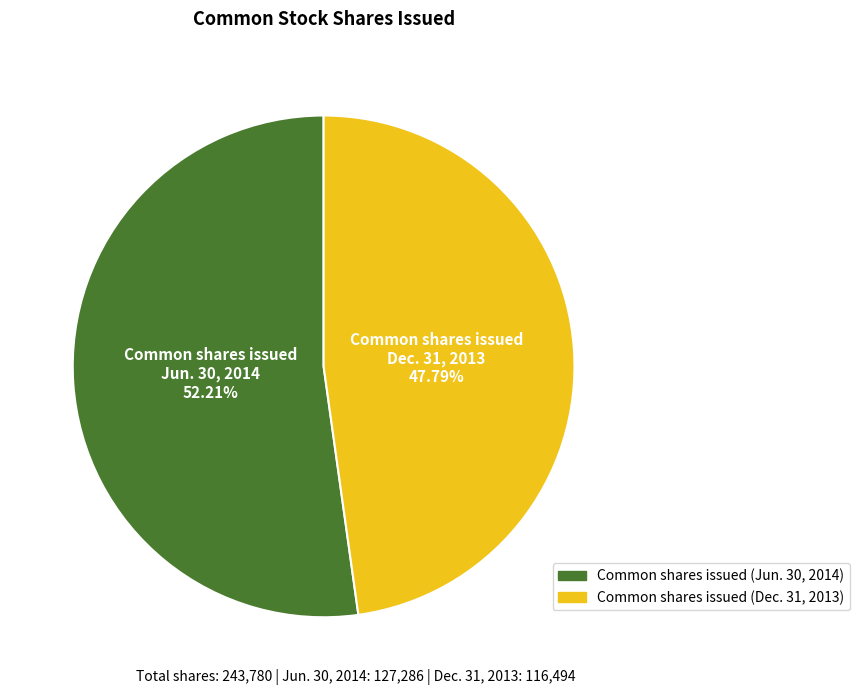

Is there a majority slice in this chart?

Yes